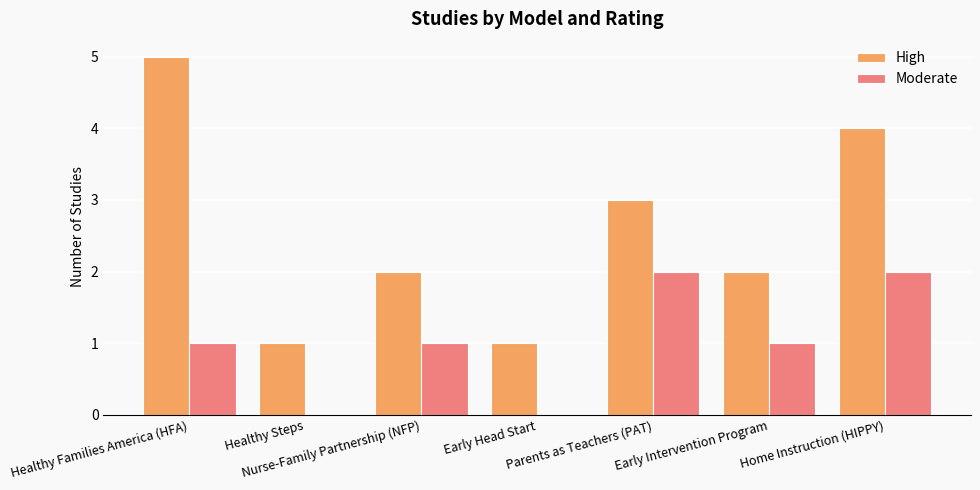

Which series has the largest total across all categories?

High